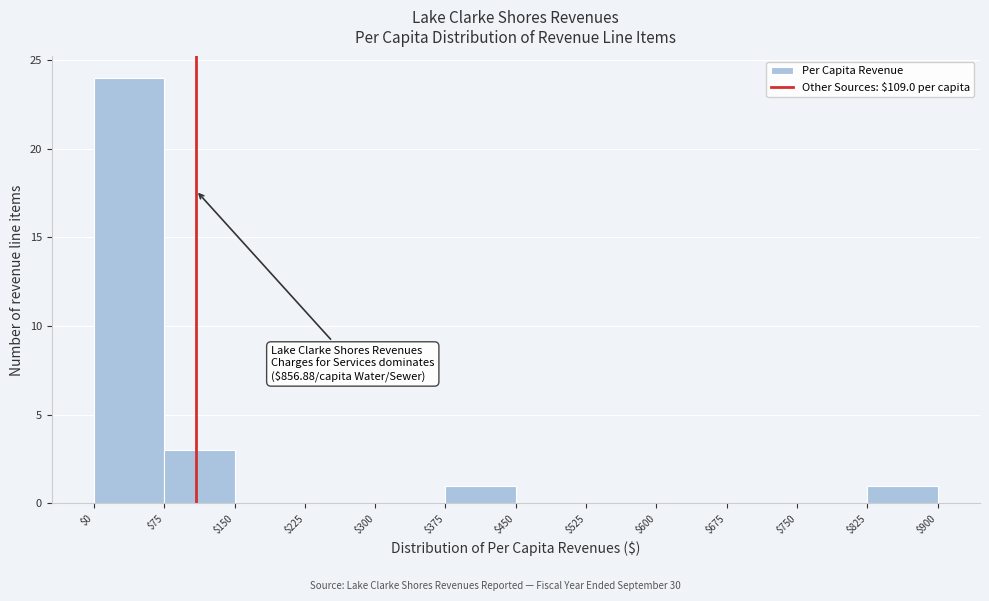

Over which range of the x-axis is the bar tallest?

$0 to $75